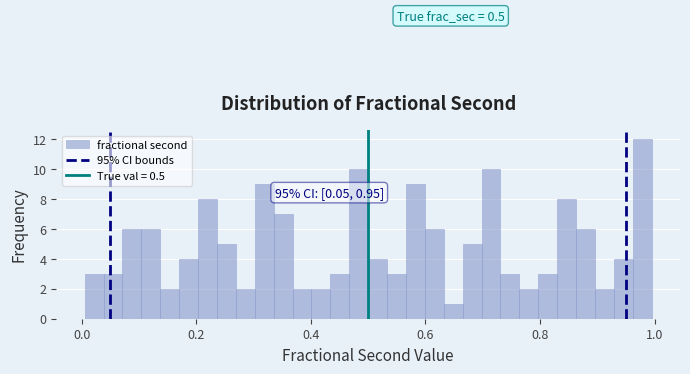

Read against the x-axis, roughly where is the centre of the tallest bar?

0.98